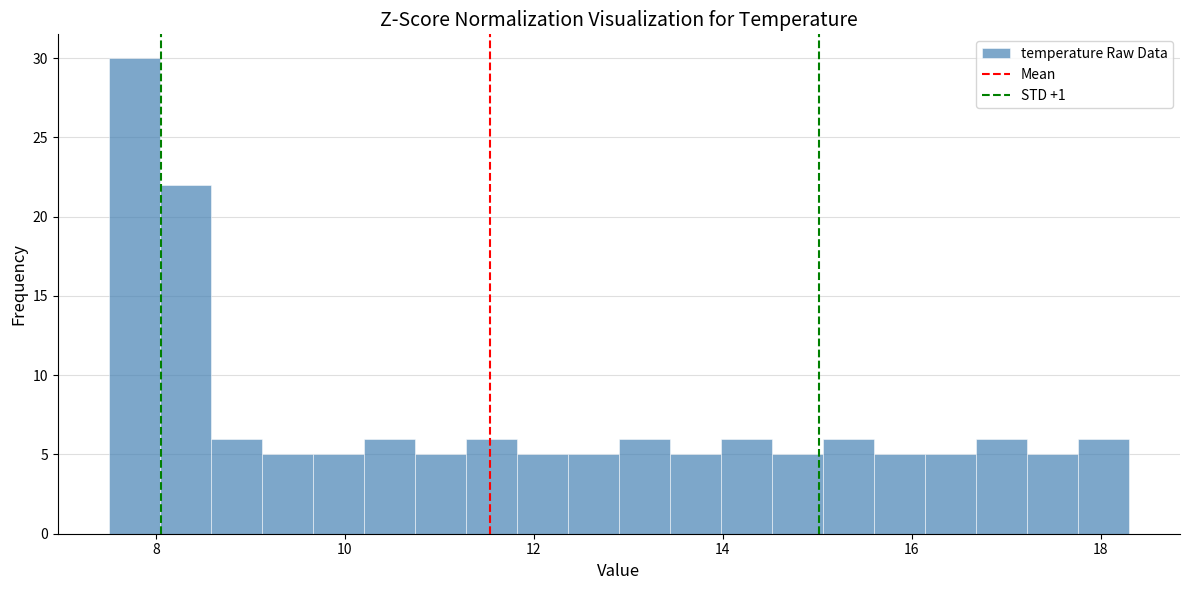

Around what value on the x-axis is the tallest bar? Give the approximate position of its centre, as read against the axis.

7.8